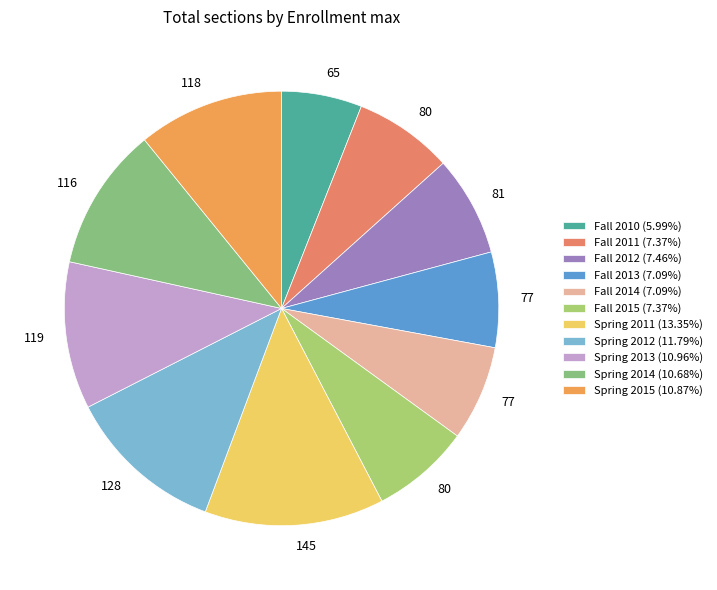

What percentage is the Spring 2013 slice, to the nearest percent?

11%